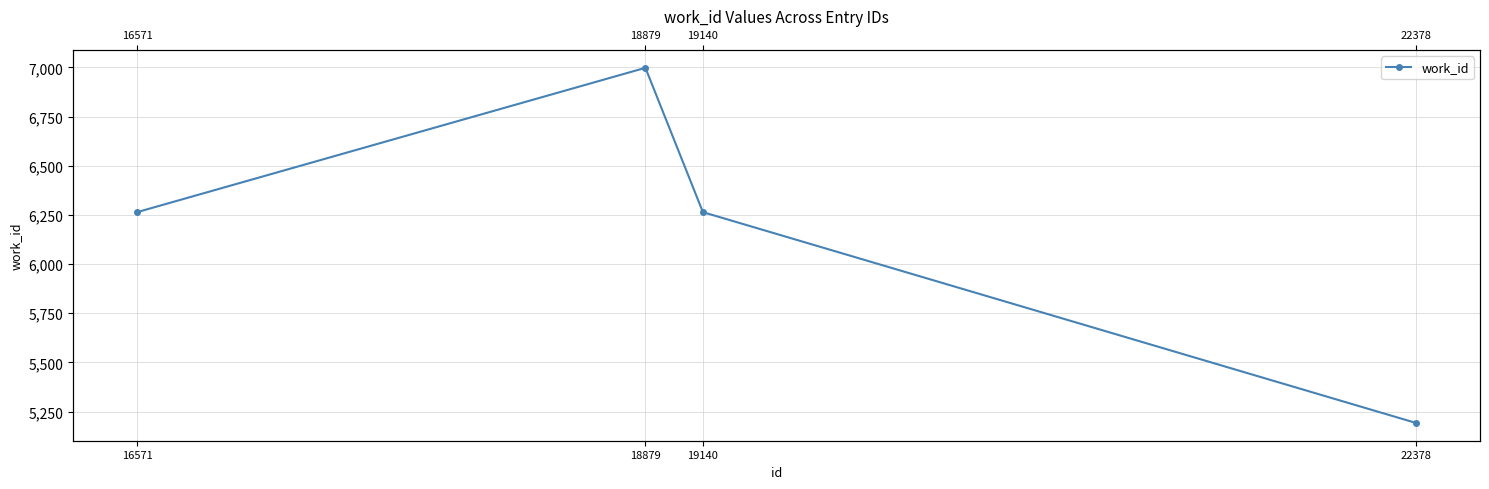

Approximately how many times larger is the value at 22378 compared to 18879?

0.7